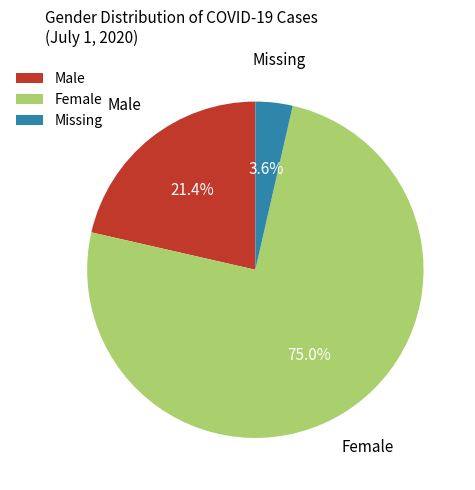

True or false: Missing accounts for 10% of the total.

False